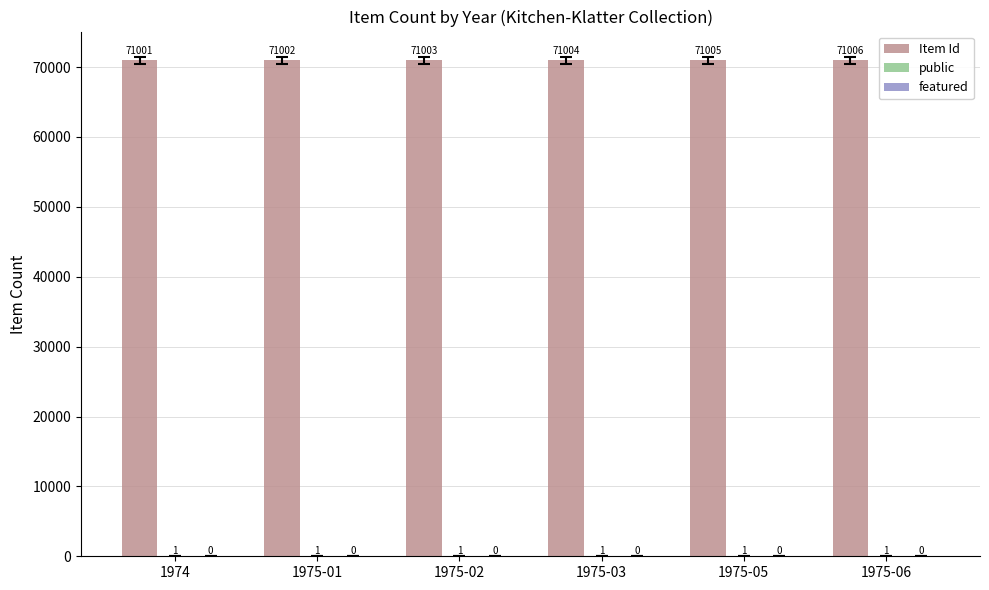

At which category does the chart reach its peak across all series?

1975-06